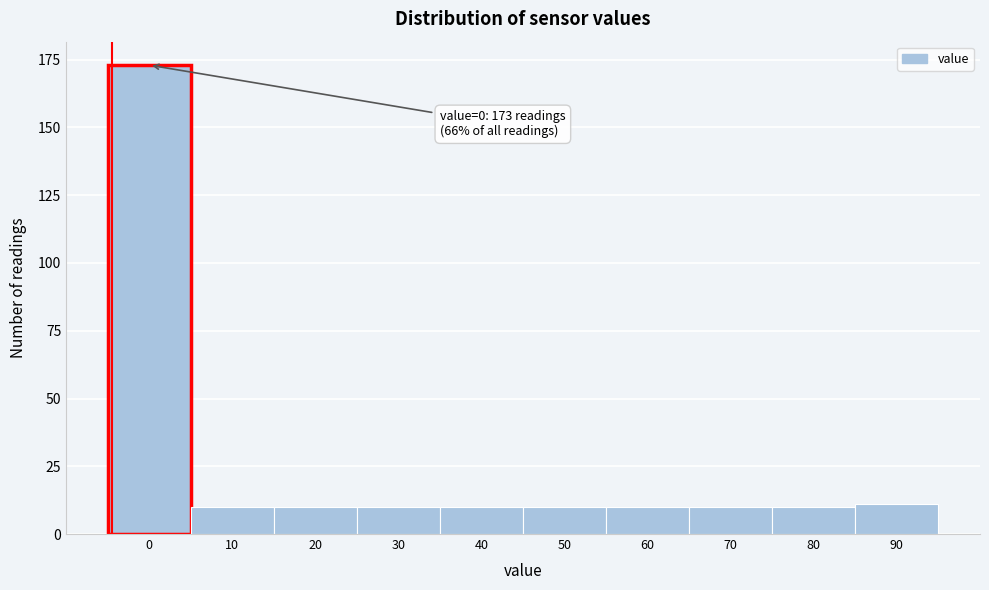

Reading left to right, what are all the values shown in this chart?

0=173	10=10	20=10	30=10	40=10	50=10	60=10	70=10	80=10	90=11